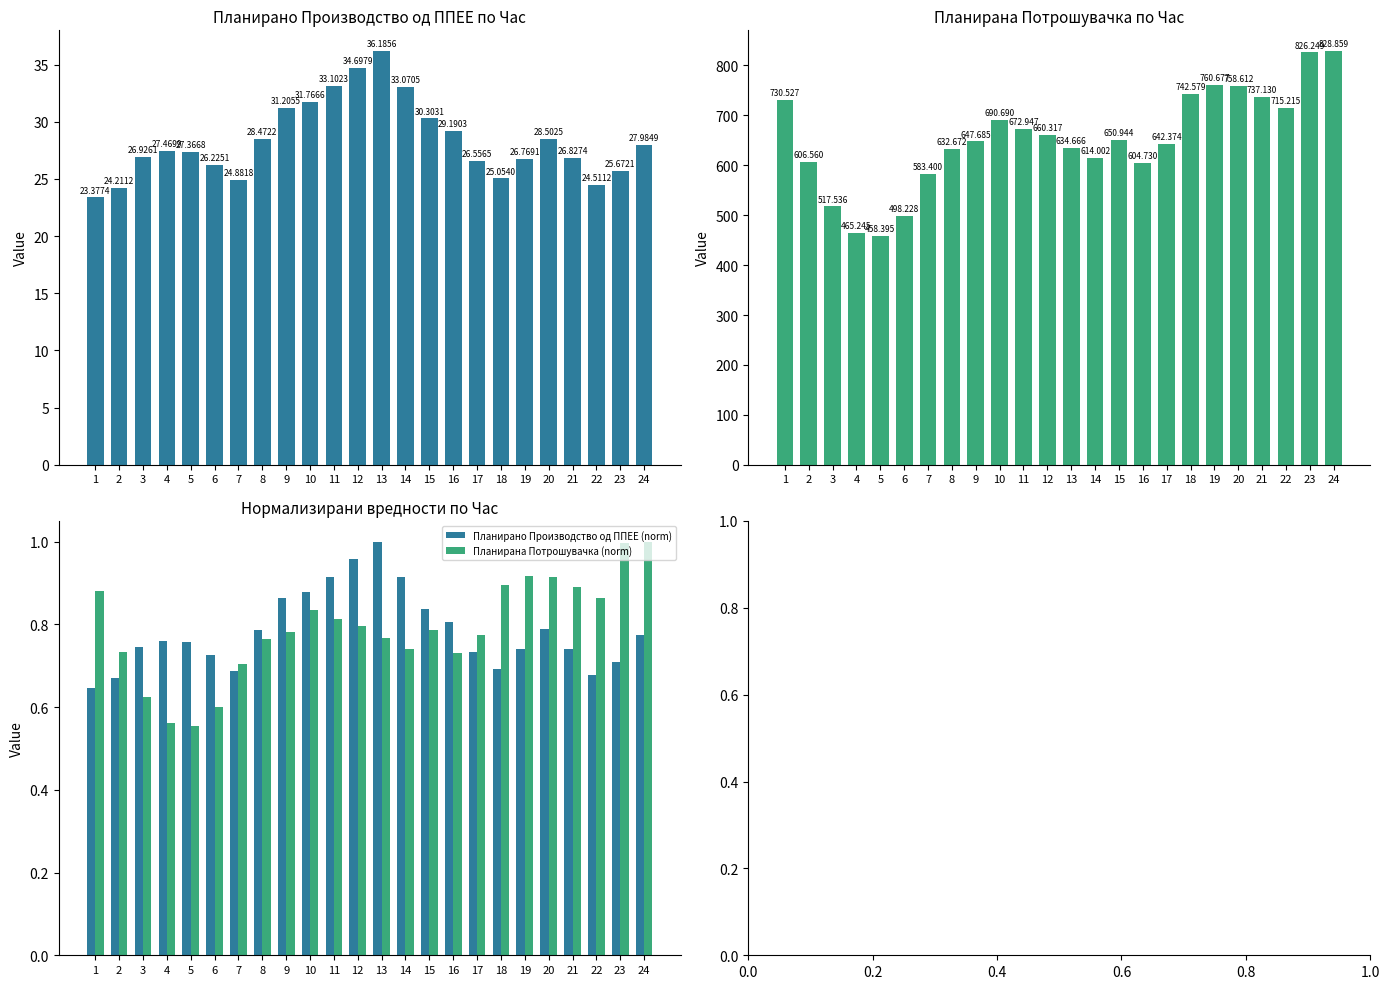

Is the value of Планирана Потрошувачка (norm) at 13 greater than the value of Планирано Производство од ППЕЕ (norm) at 6?

Yes